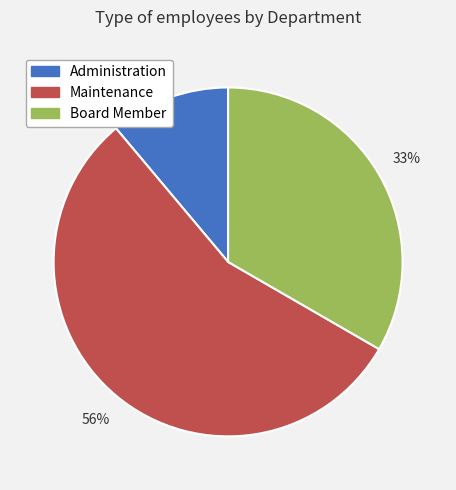

Is the sum of Maintenance and Board Member greater than half?

Yes